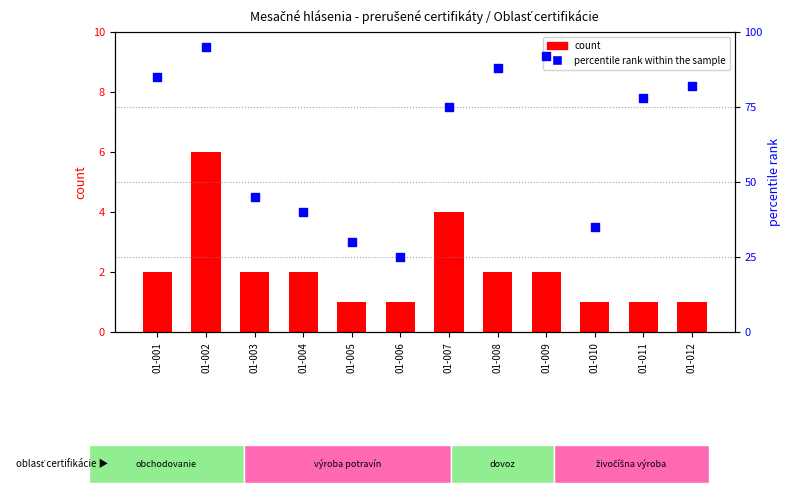

What are all the series names shown in the legend?

count, percentile rank within the sample